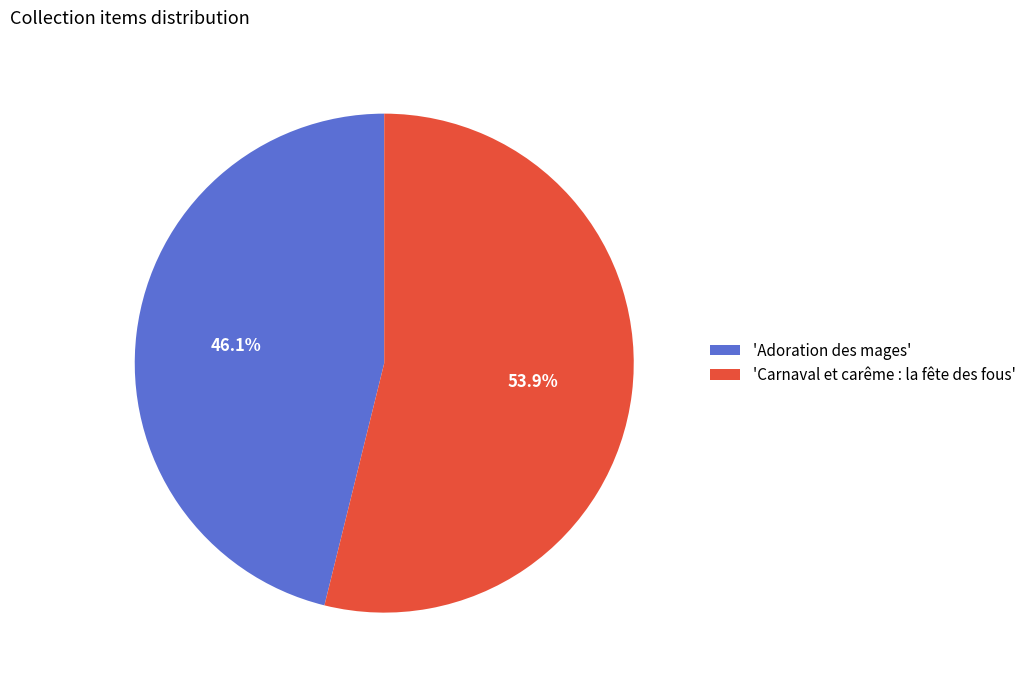

How many segments does this pie chart have?

2